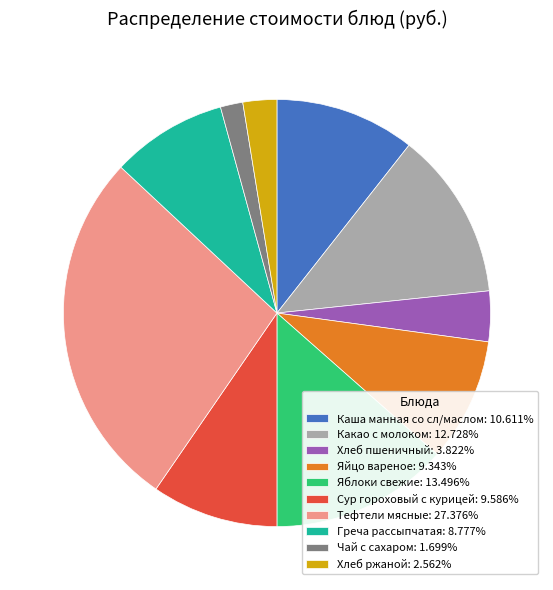

Combined, do Яйцо вареное: 9.343% and Греча рассыпчатая: 8.777% account for over 50%?

No